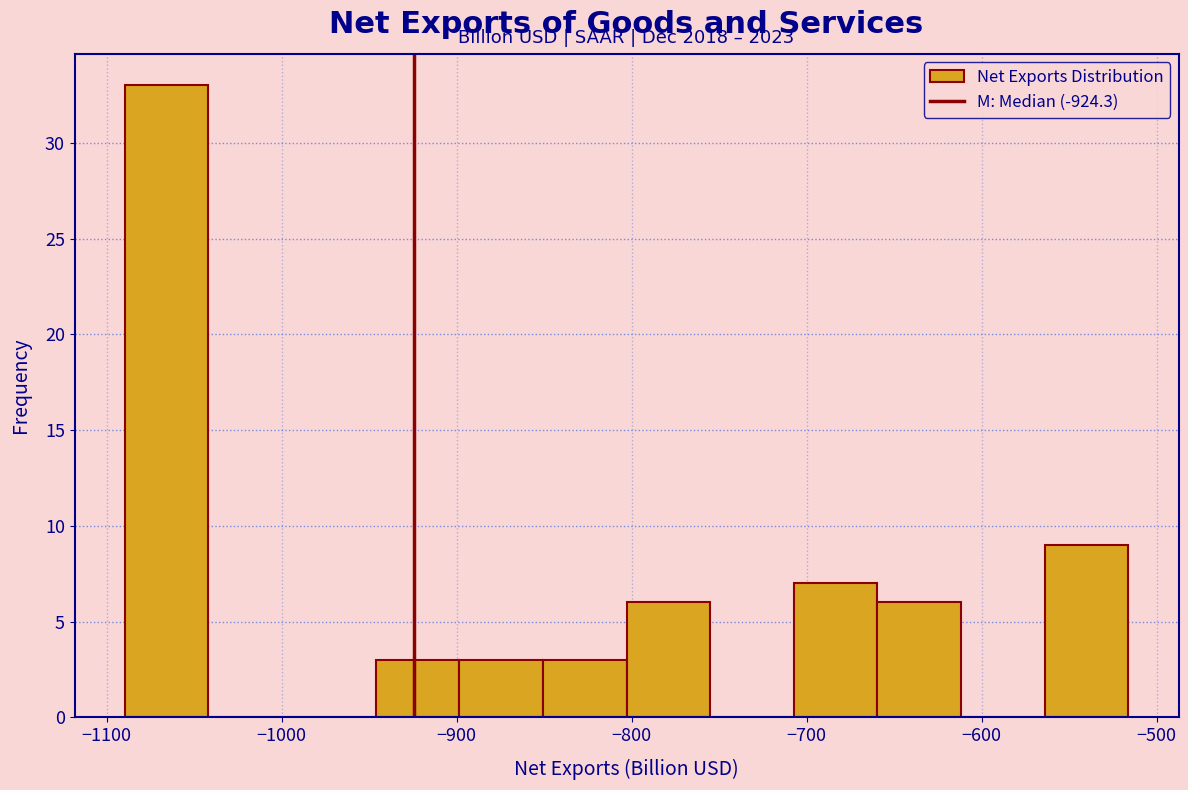

Over which range of the x-axis is the bar tallest?

-1090 to -1040